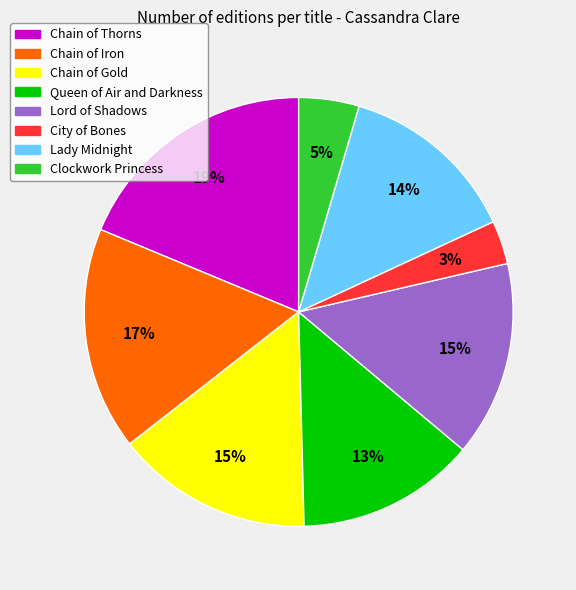

What is the smallest slice in the pie chart?

City of Bones